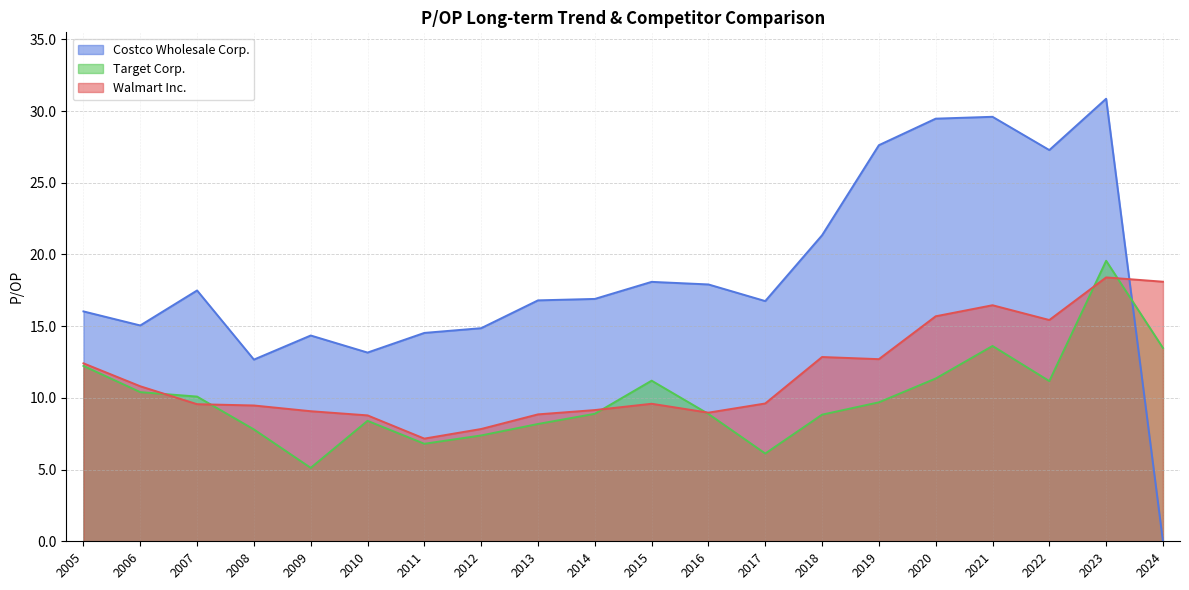

How many interior local valleys does the Walmart Inc. series have?

4